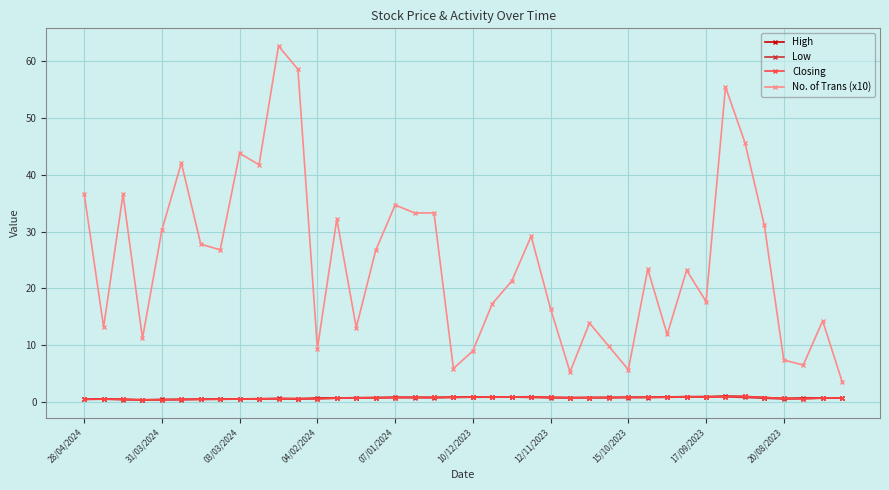

What is the maximum value shown in the chart?

62.7